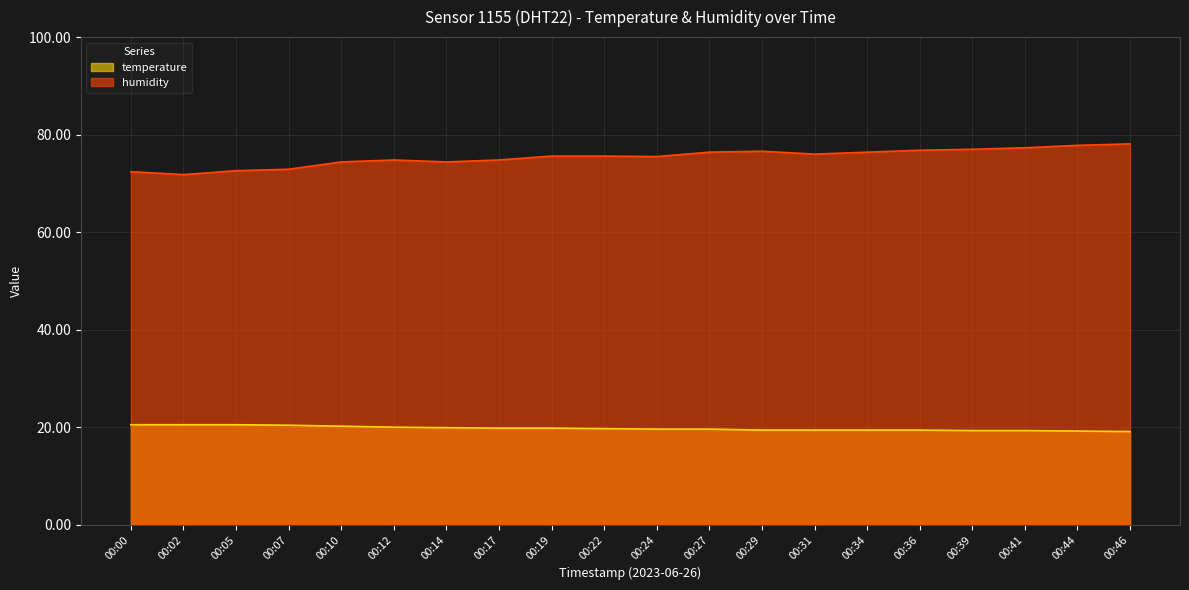

What is the total value across all series at 00:10?

94.6